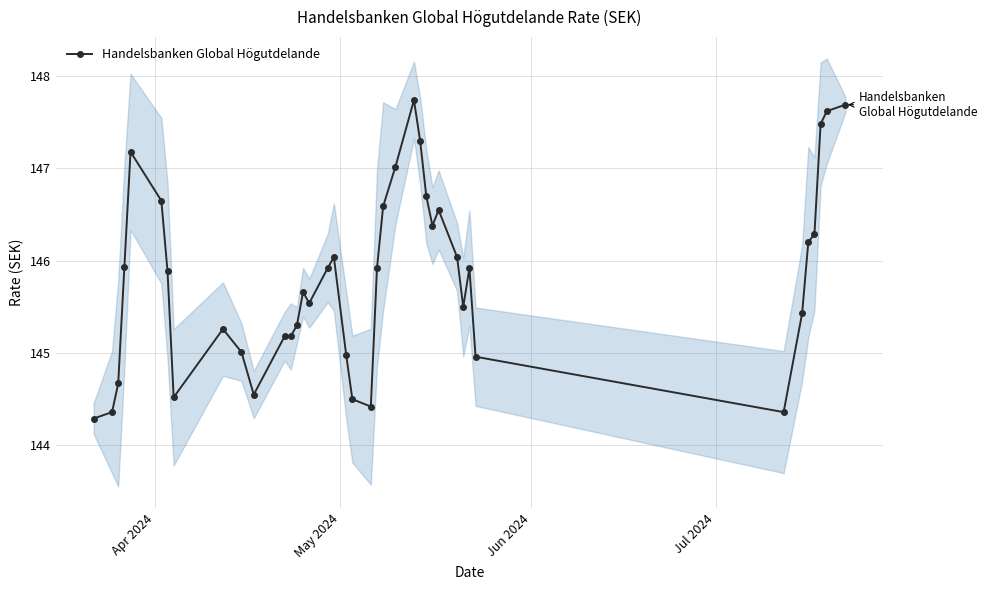

What is the highest value of the Handelsbanken Global Högutdelande series?

147.7